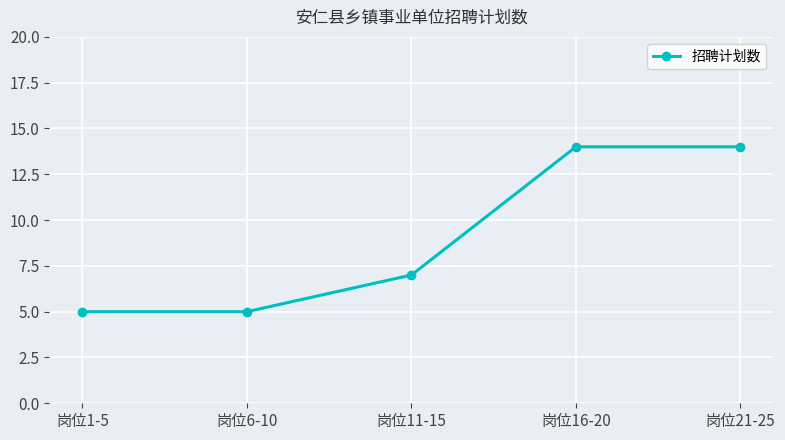

Reading left to right, extract all data points from this chart.

岗位1-5=5	岗位6-10=5	岗位11-15=7	岗位16-20=14	岗位21-25=14